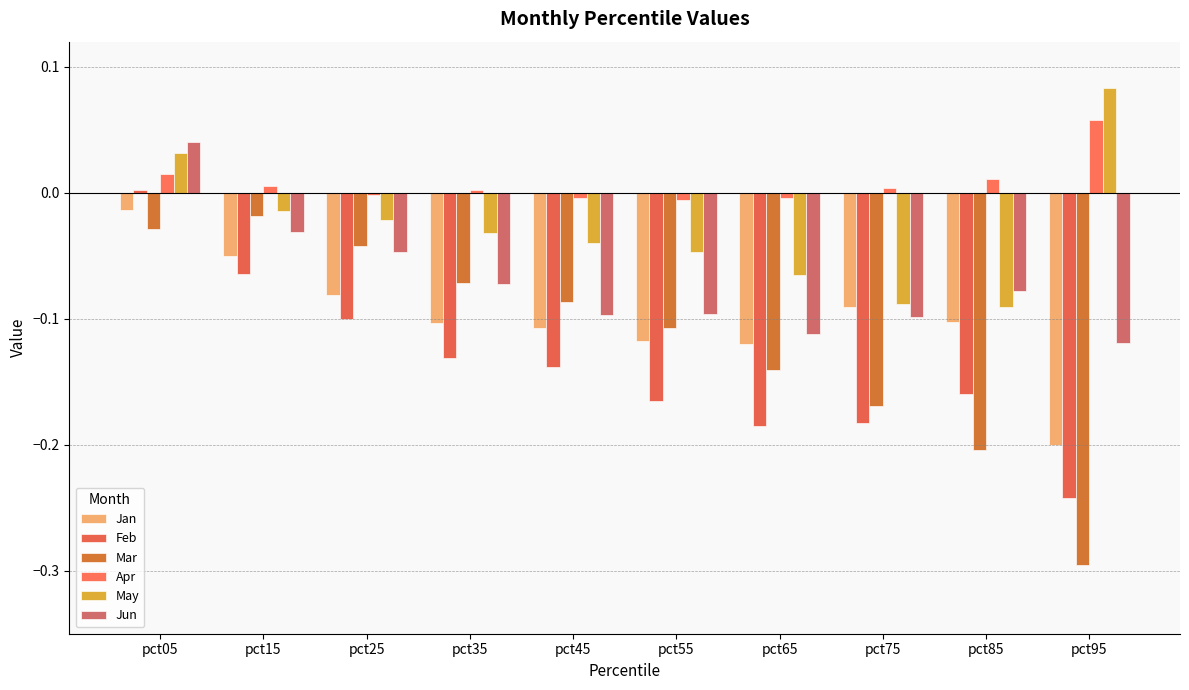

How many values in the Jun series are below 0?

9